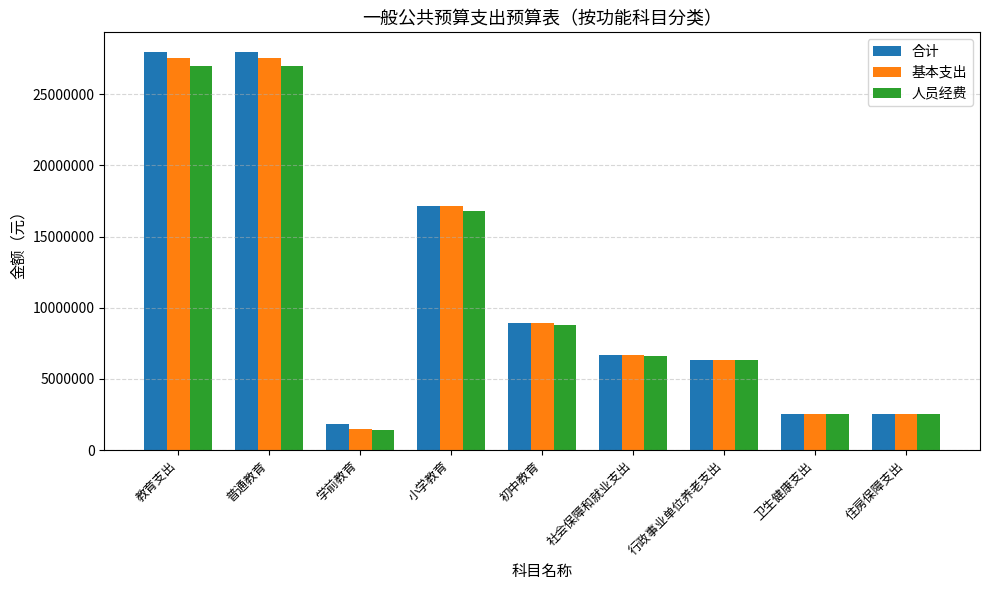

The 基本支出 series shows 2521855.8 at 卫生健康支出. True or false?

True